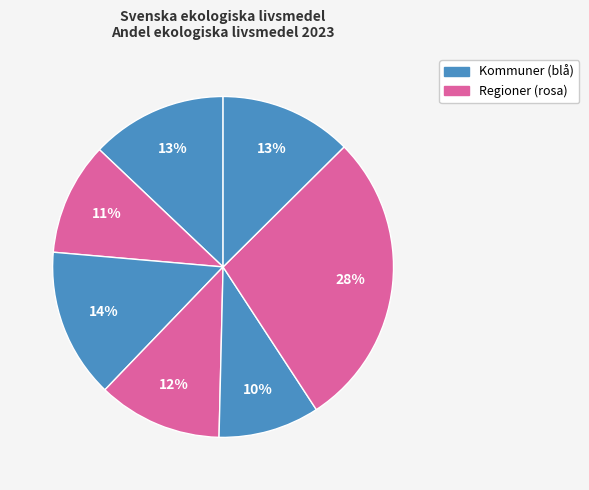

Is there any slice that represents more than half of the pie?

No